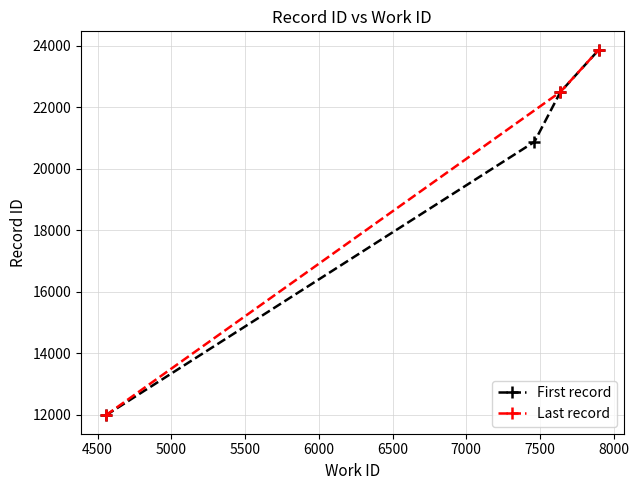

What is the minimum value for id?

11971